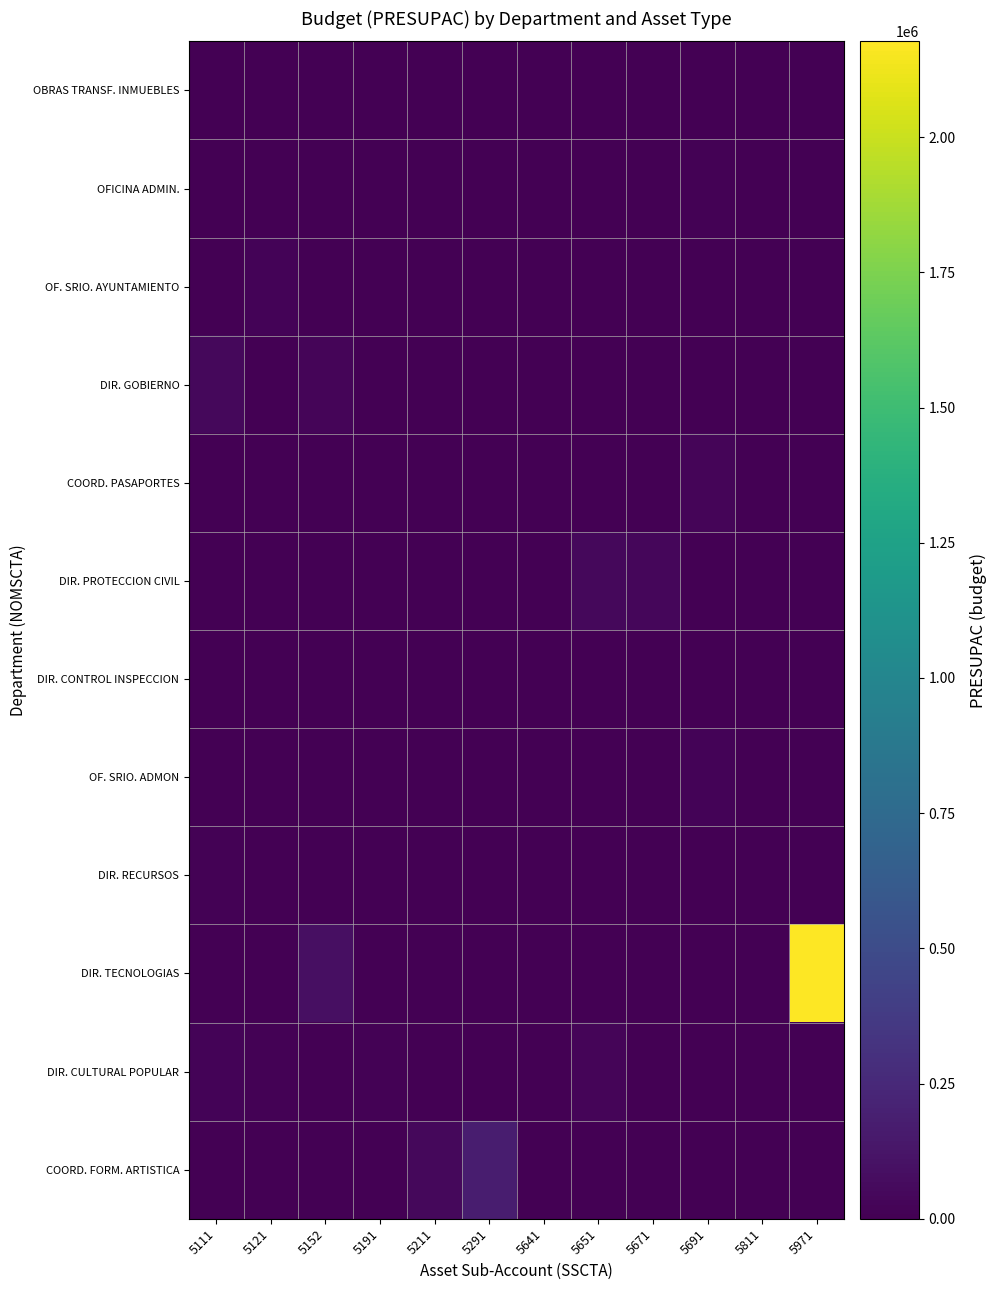

At how many categories does at least one series exceed 1245774?

1